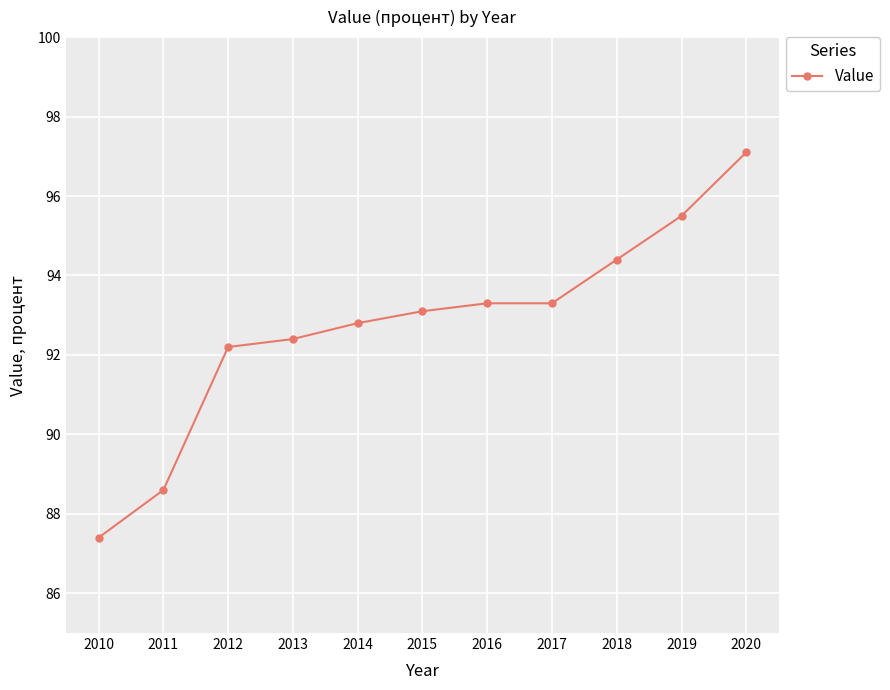

What is the difference between the second highest and minimum values?

8.1